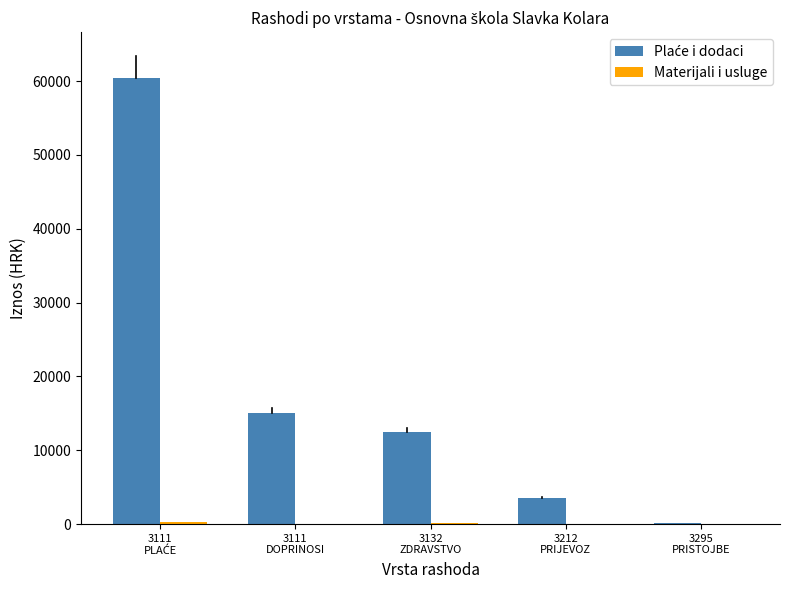

What is the difference between the Materijali i usluge values at 3111
PLAĆE and 3111
DOPRINOSI?

216.9